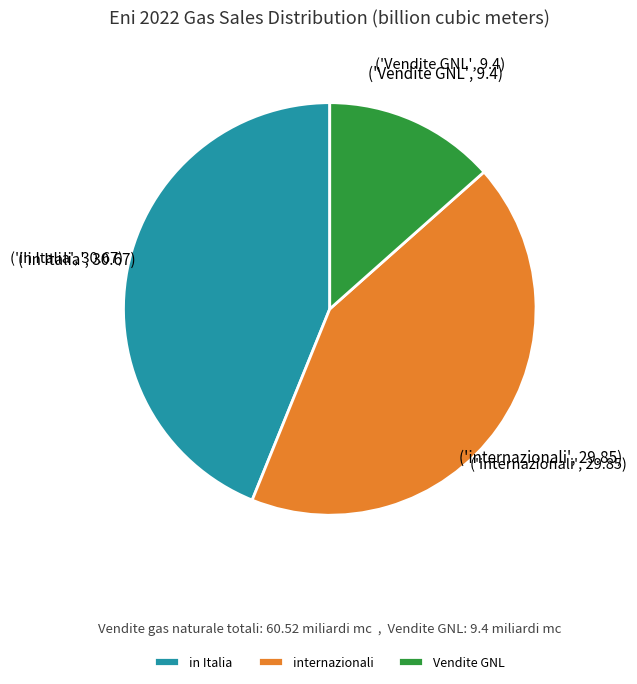

Does internazionali represent more than half of the total?

No